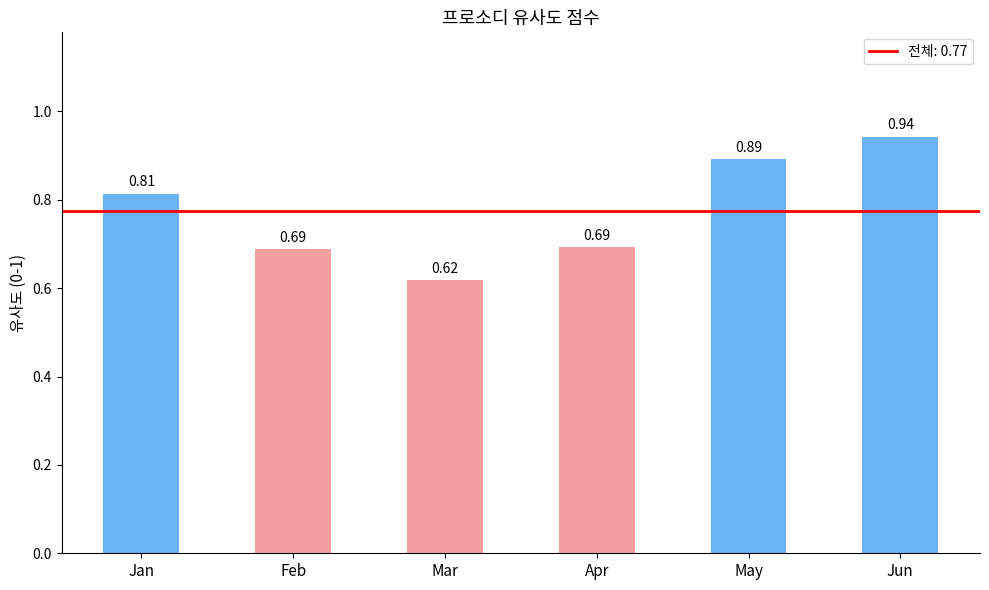

Which label corresponds to the smallest value in the chart?

Mar